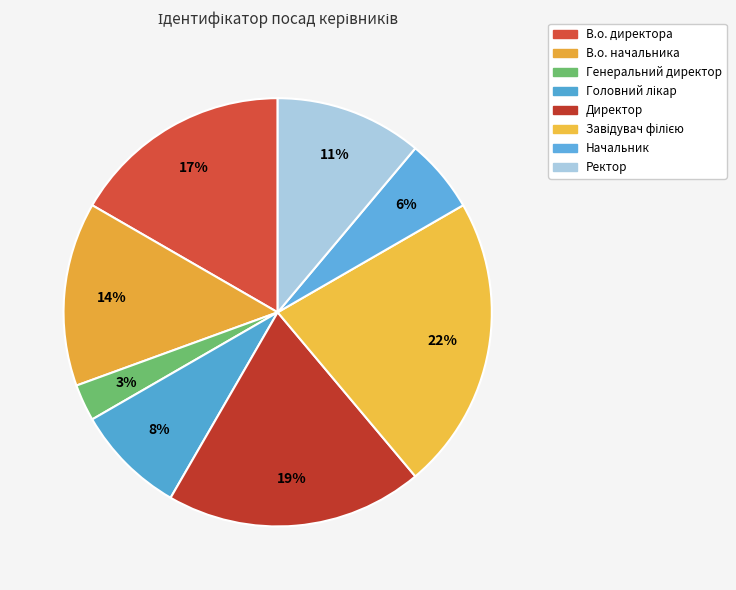

Rank the categories by value from highest to lowest.

Завідувач філією, Директор, В.о. директора, В.о. начальника, Ректор, Головний лікар, Начальник, Генеральний директор